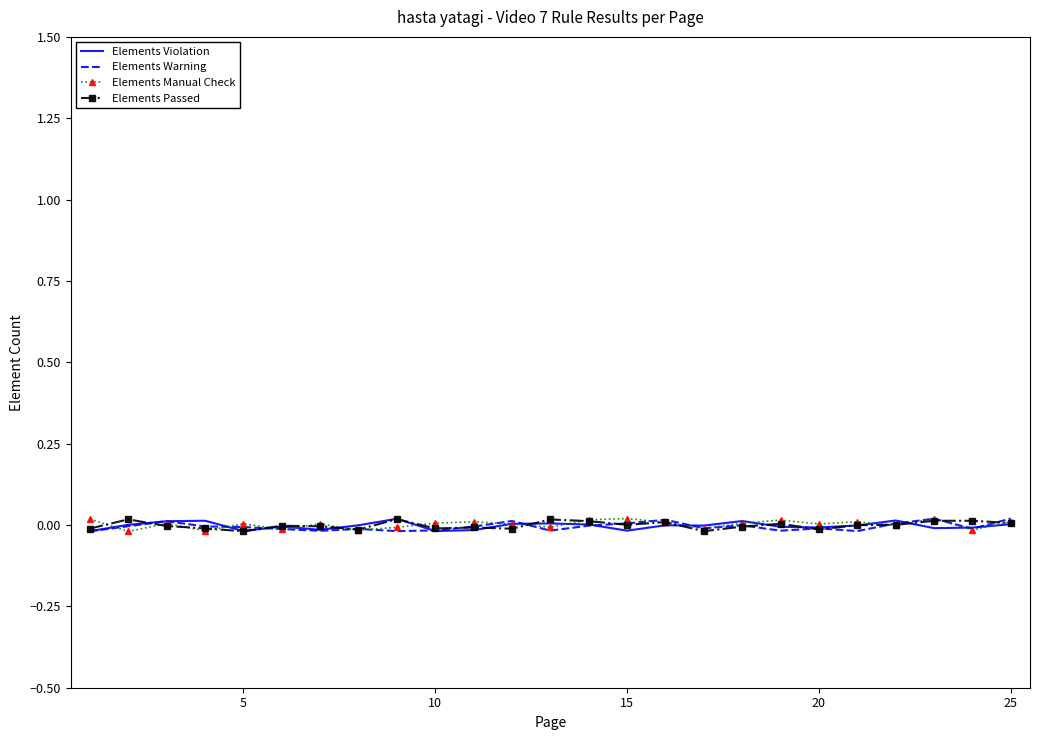

How many interior local valleys does the Elements Passed series have?

7